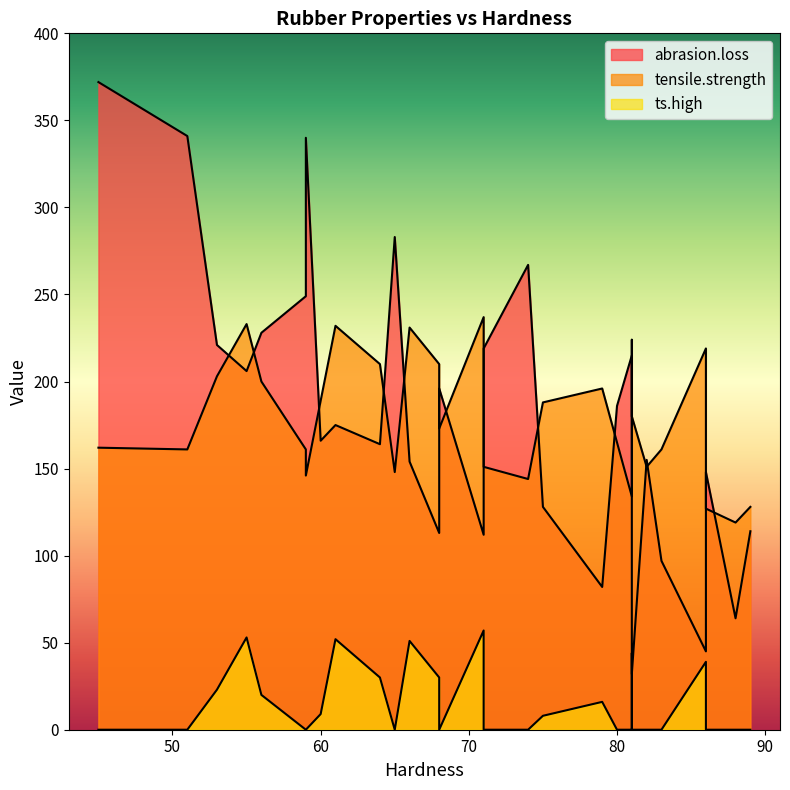

What is the average value of the tensile.strength series?

180